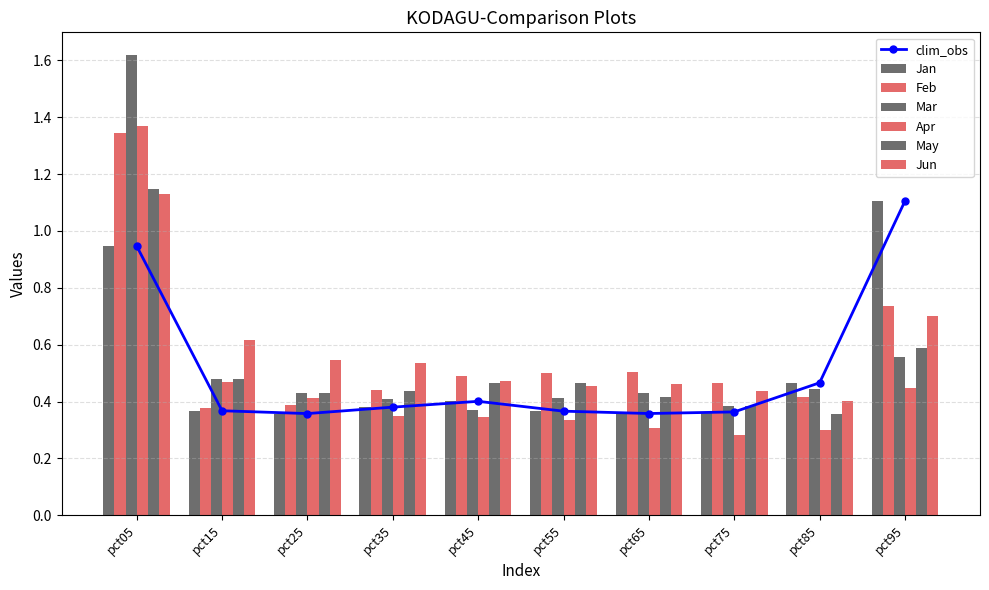

Reading right to left, what are all the values shown in this chart?

Jan: pct95=1.1	pct85=0.5	pct75=0.4	pct65=0.4	pct55=0.4	pct45=0.4	pct35=0.4	pct25=0.4	pct15=0.4	pct05=0.9
Feb: pct95=0.7	pct85=0.4	pct75=0.5	pct65=0.5	pct55=0.5	pct45=0.5	pct35=0.4	pct25=0.4	pct15=0.4	pct05=1.3
Mar: pct95=0.6	pct85=0.4	pct75=0.4	pct65=0.4	pct55=0.4	pct45=0.4	pct35=0.4	pct25=0.4	pct15=0.5	pct05=1.6
Apr: pct95=0.4	pct85=0.3	pct75=0.3	pct65=0.3	pct55=0.3	pct45=0.3	pct35=0.3	pct25=0.4	pct15=0.5	pct05=1.4
May: pct95=0.6	pct85=0.4	pct75=0.4	pct65=0.4	pct55=0.5	pct45=0.5	pct35=0.4	pct25=0.4	pct15=0.5	pct05=1.1
Jun: pct95=0.7	pct85=0.4	pct75=0.4	pct65=0.5	pct55=0.5	pct45=0.5	pct35=0.5	pct25=0.5	pct15=0.6	pct05=1.1